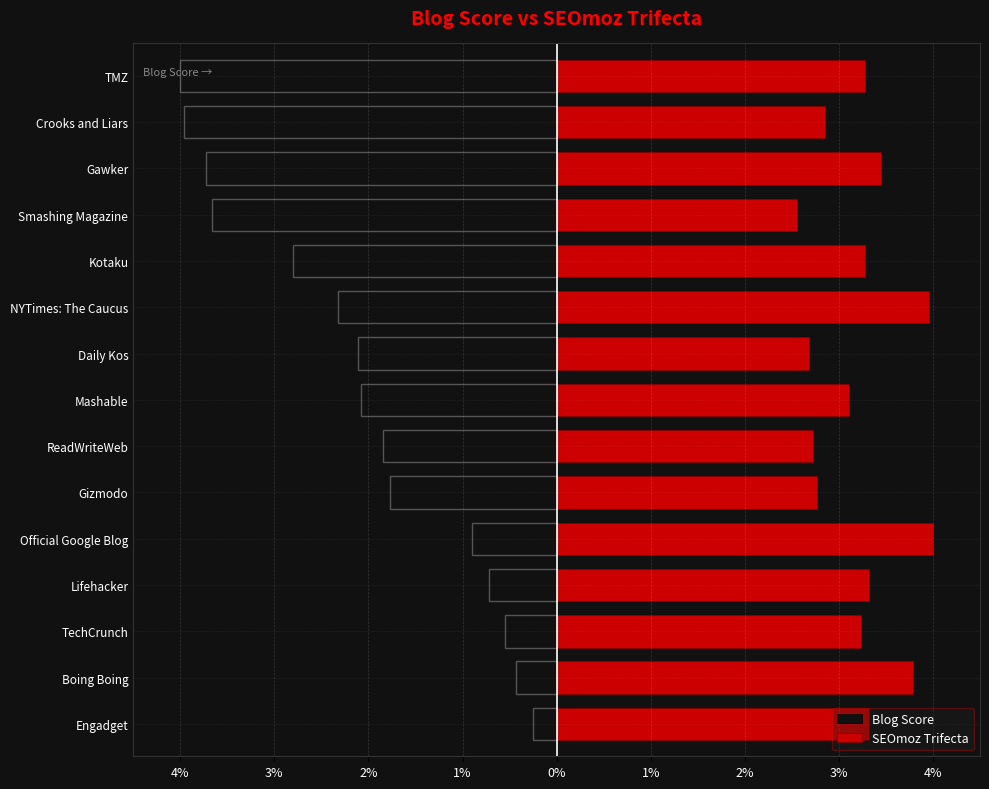

What is the sum of the SEOmoz Trifecta values at Mashable and Daily Kos?

5.8